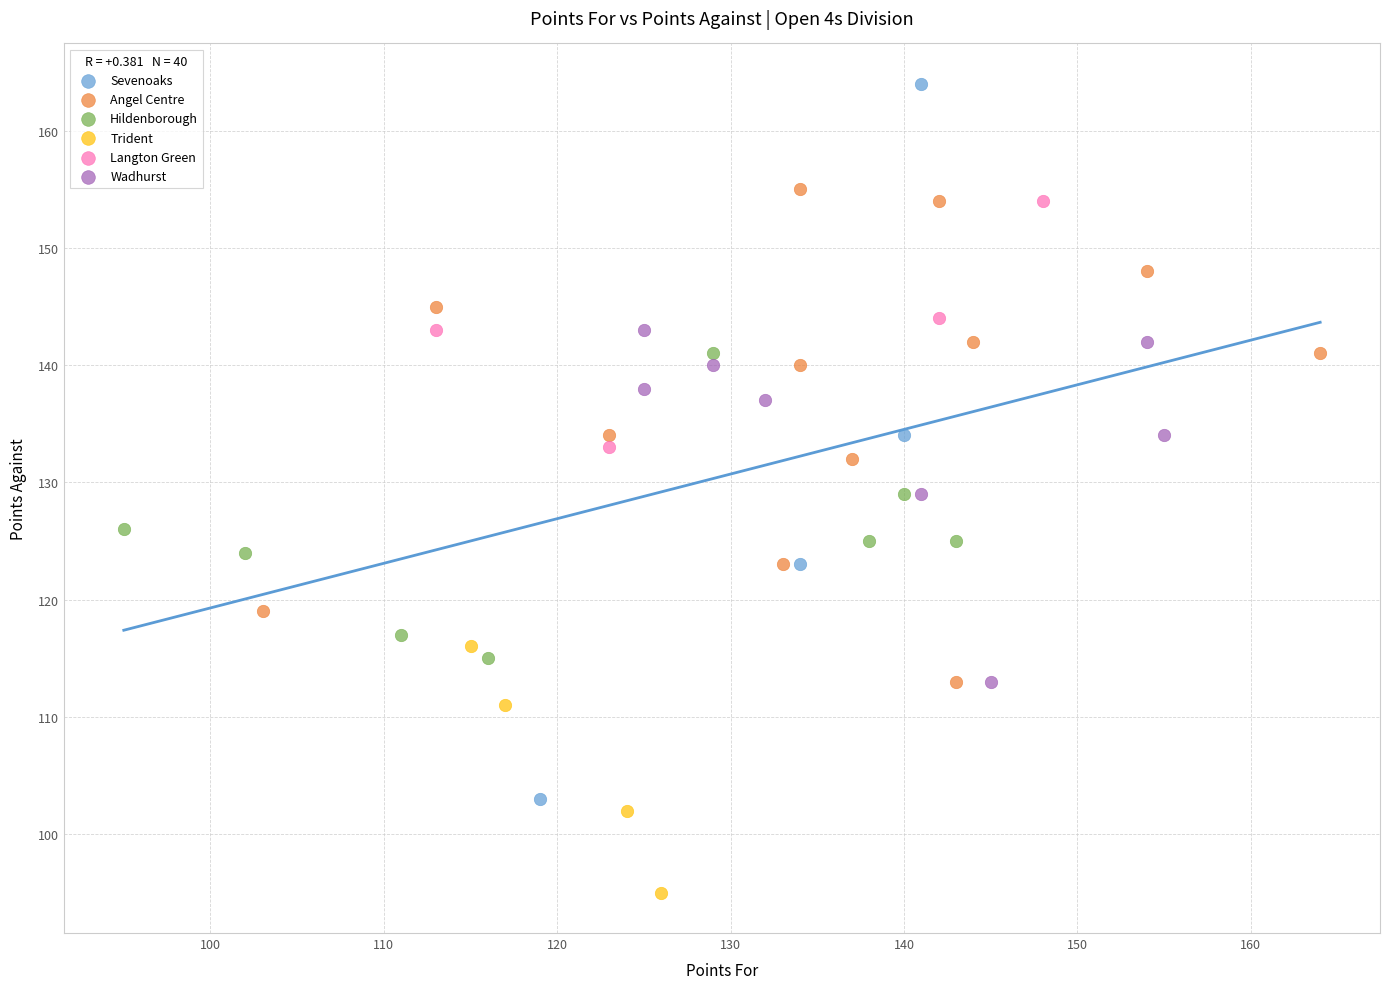

Which series has the largest Y range (max minus min)?

Sevenoaks